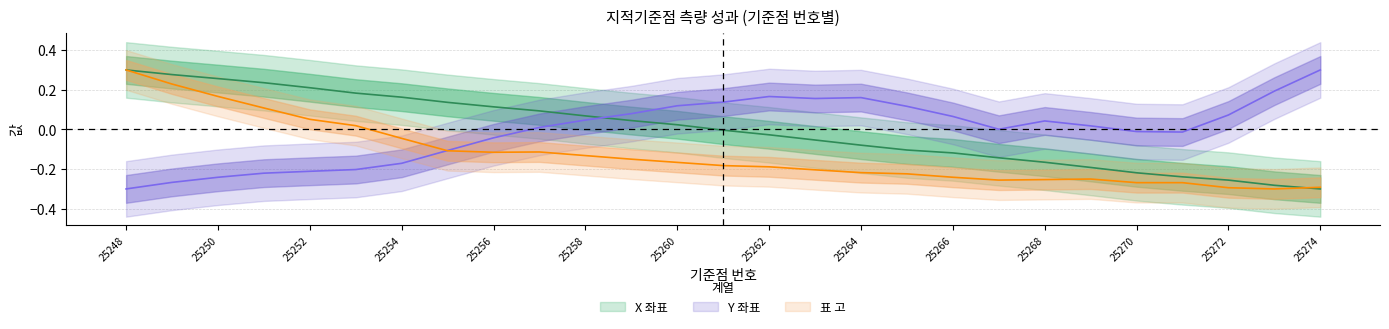

What is the smallest value displayed?

-0.3